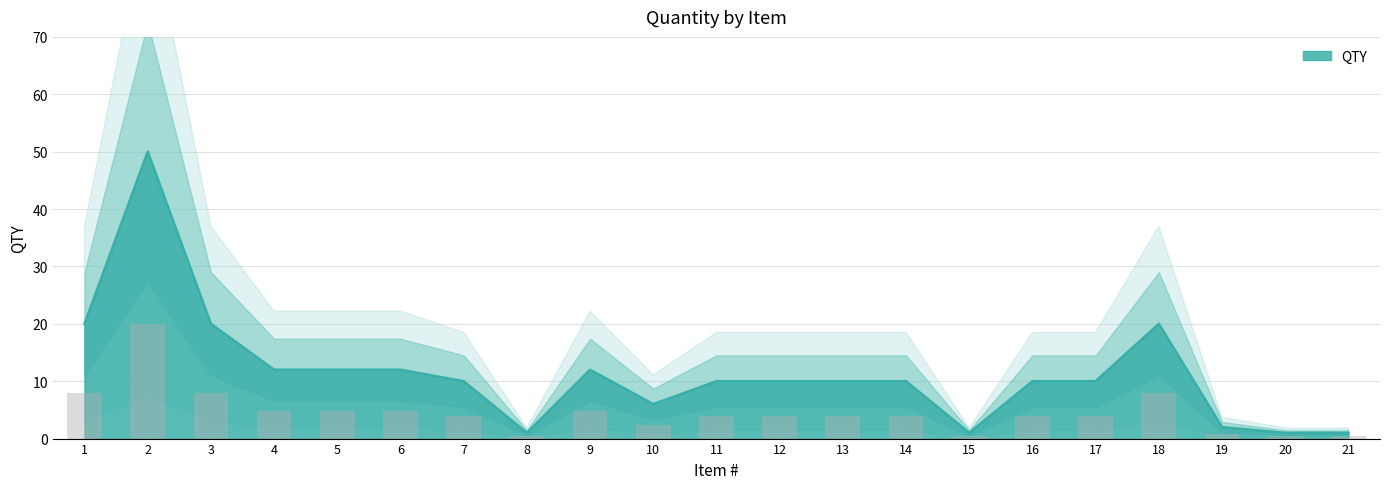

Reading left to right, what are all the values shown in this chart?

20	50	20	12	12	12	10	1	12	6	10	10	10	10	1	10	10	20	2	1	1